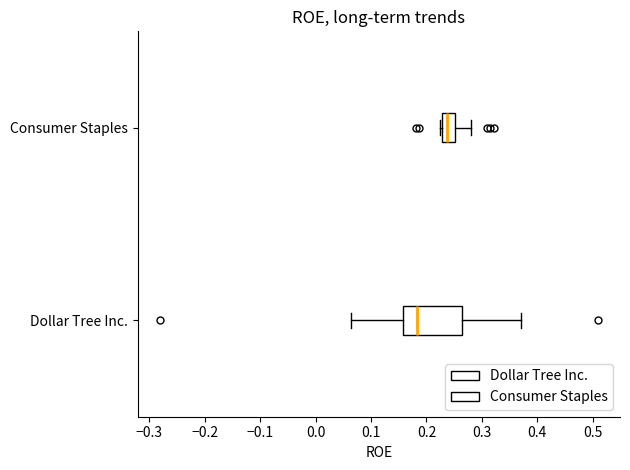

Which box is the widest, from its left edge to its right edge?

Dollar Tree Inc.